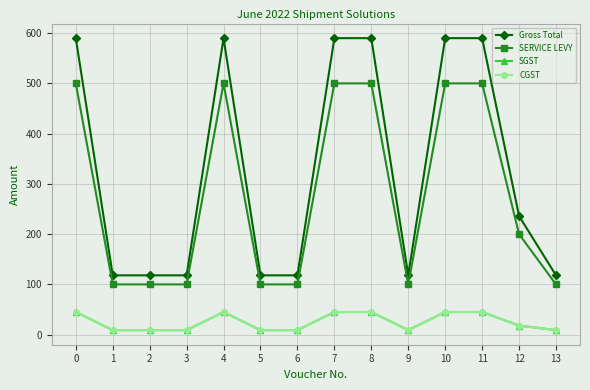

Which series has the largest total across all categories?

Gross Total